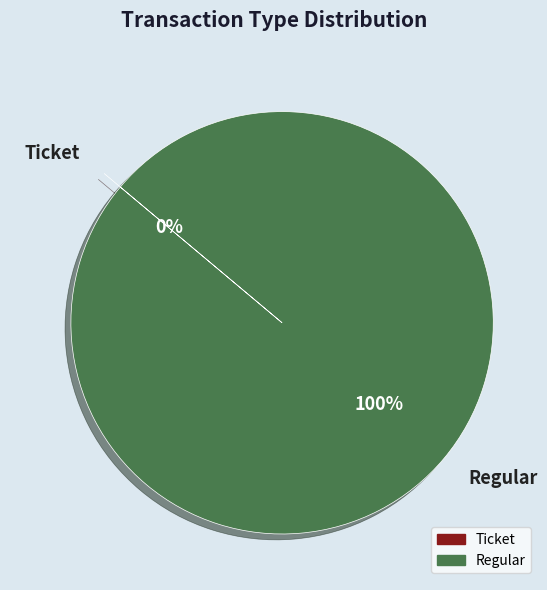

Between Ticket and Regular, which is larger?

Regular